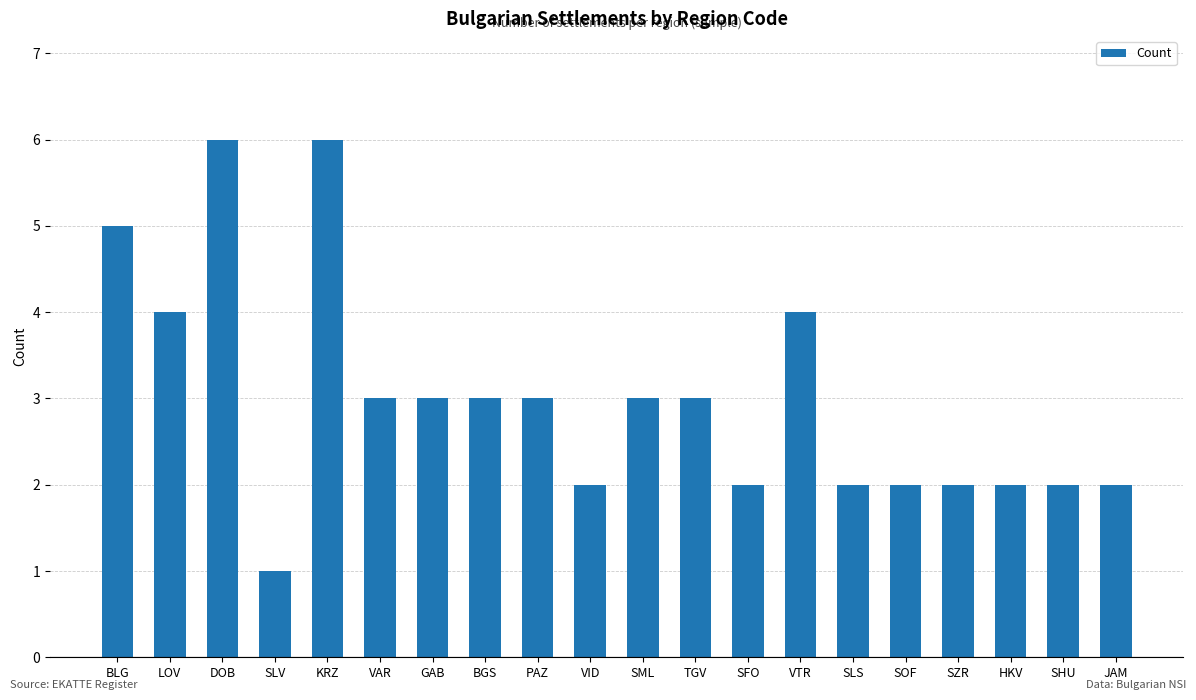

How many data points are less than 3?

9